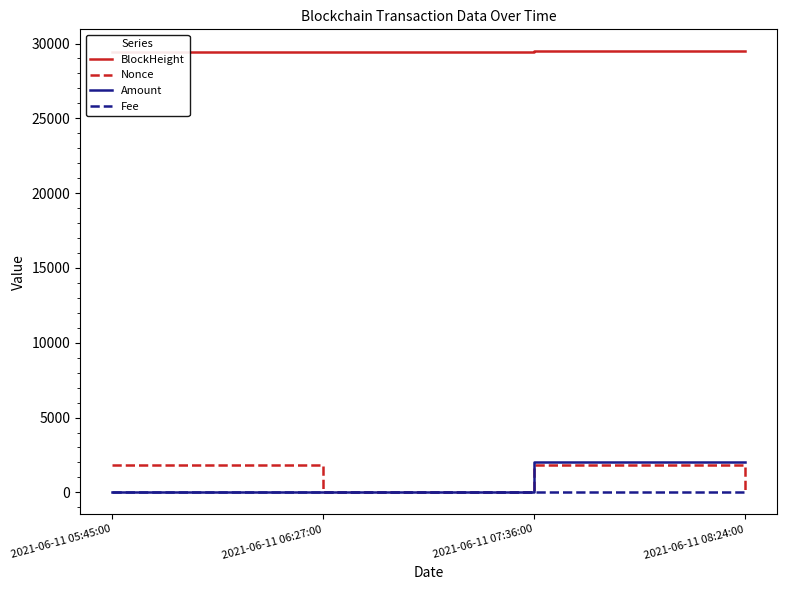

True or false: Nonce and BlockHeight intersect in this chart.

False